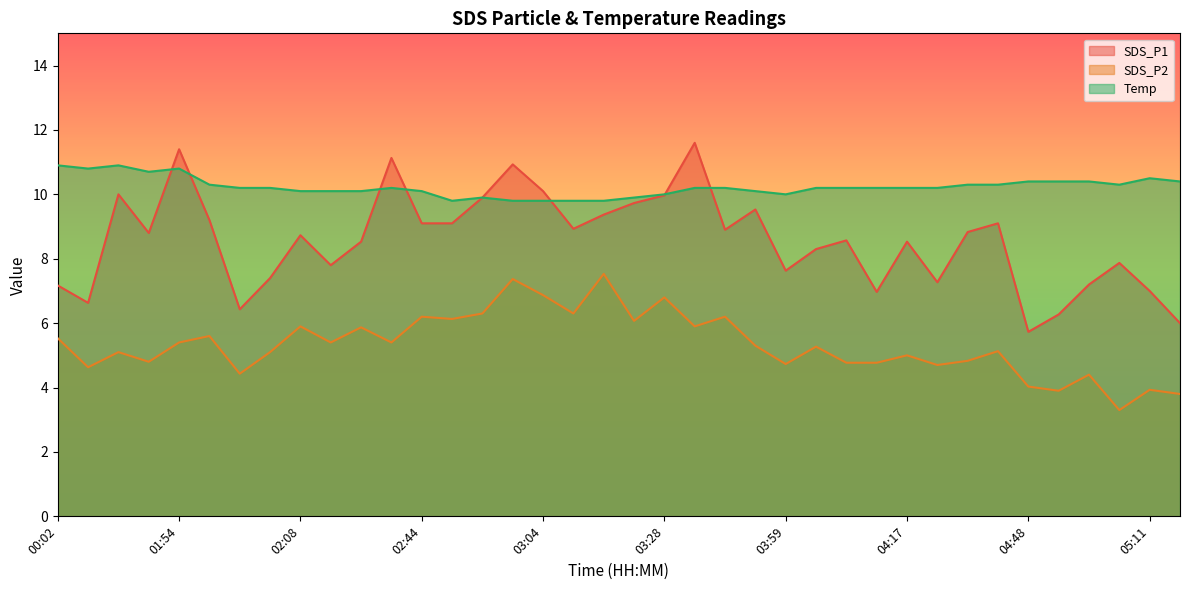

The value of SDS_P1 at 05:11 is 7.0. True or false?

True